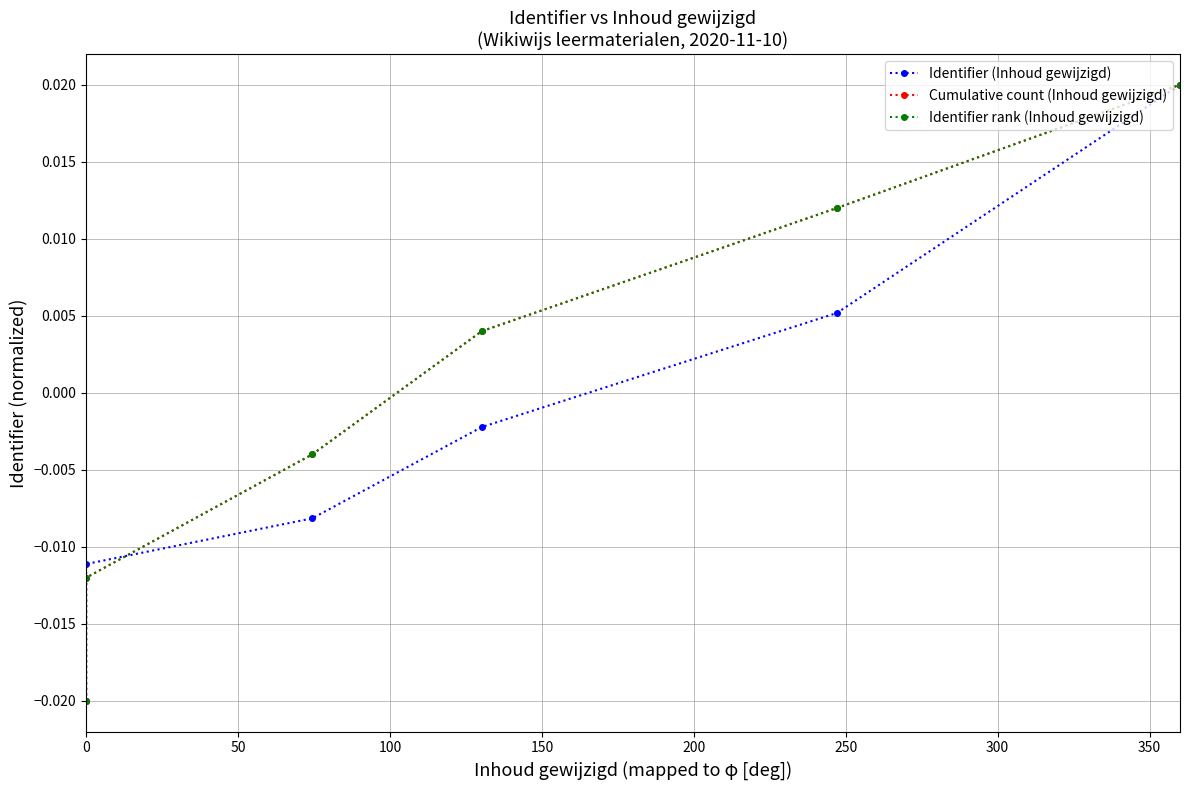

Does the chart display data point markers on the line(s)?

Yes